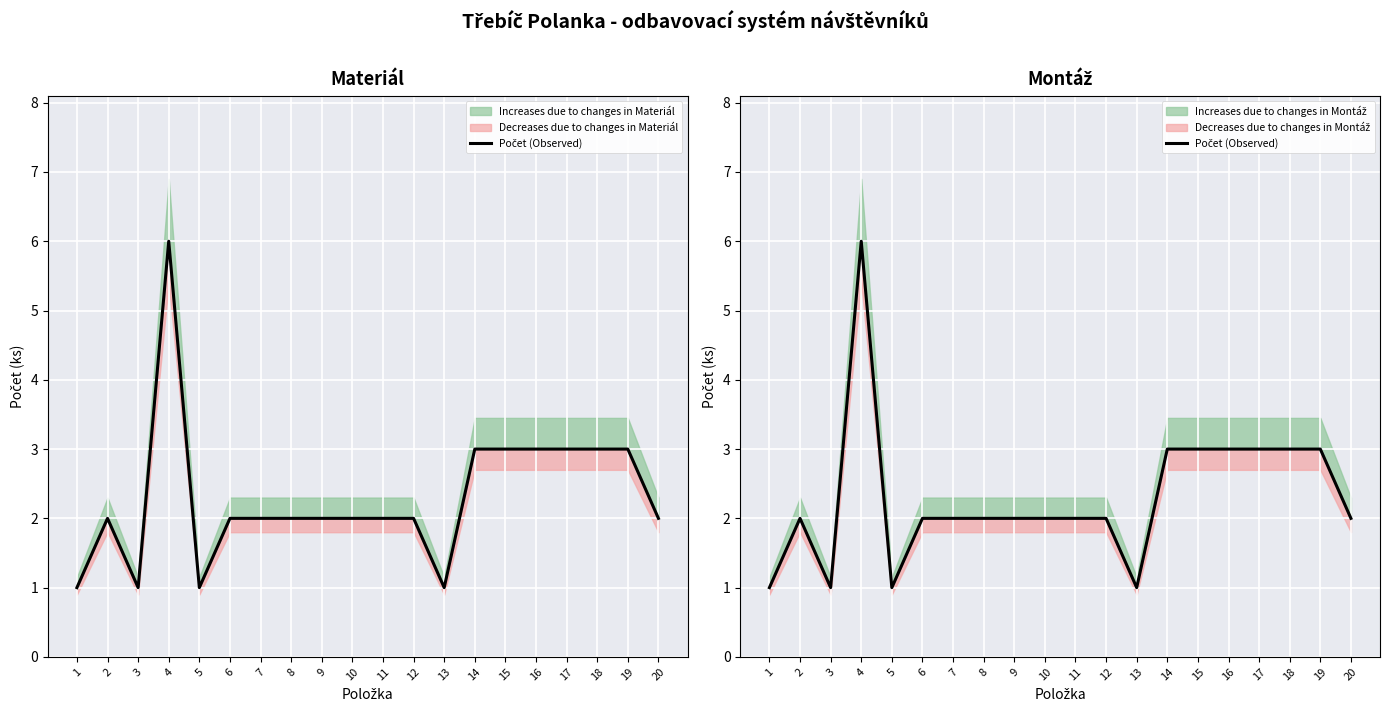

What is the average value?

2